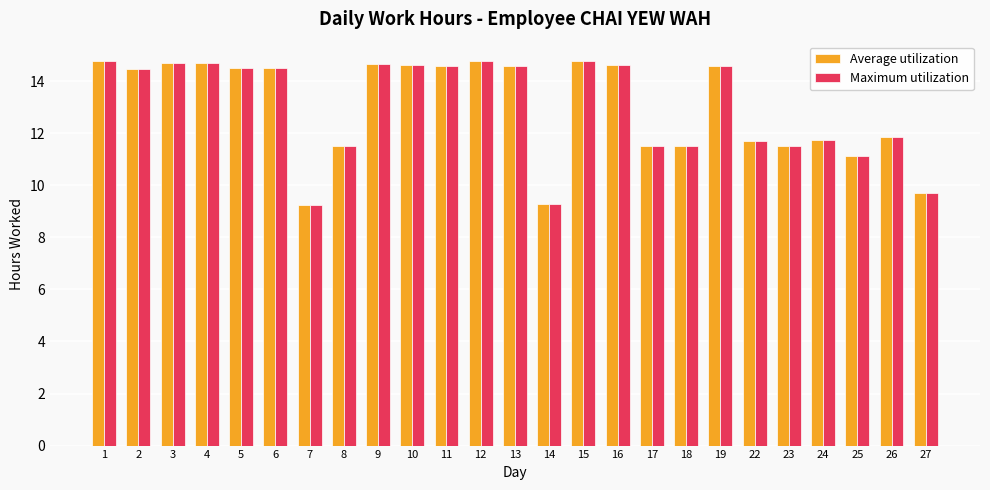

What are all the series names shown in the legend?

Average utilization, Maximum utilization